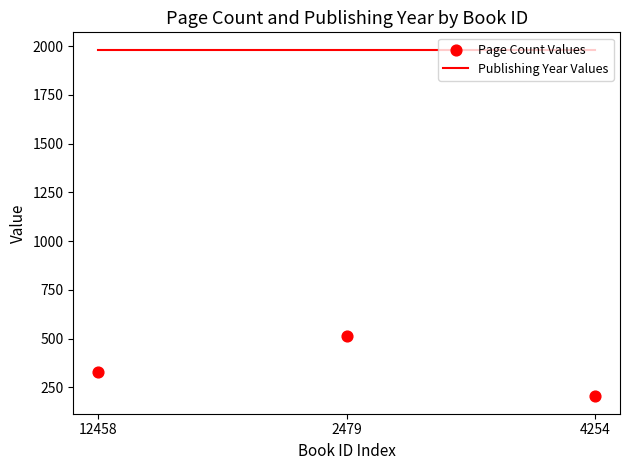

Which series has the largest Y range (max minus min)?

Page Count Values